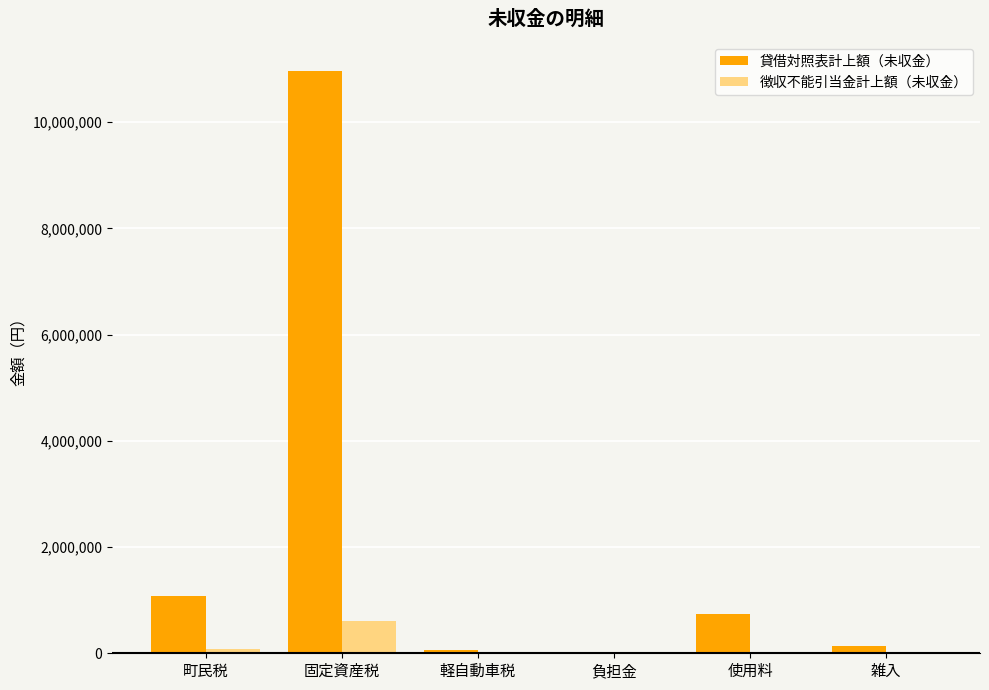

Where is 貸借対照表計上額（未収金） nearest to the value 5480860?

町民税